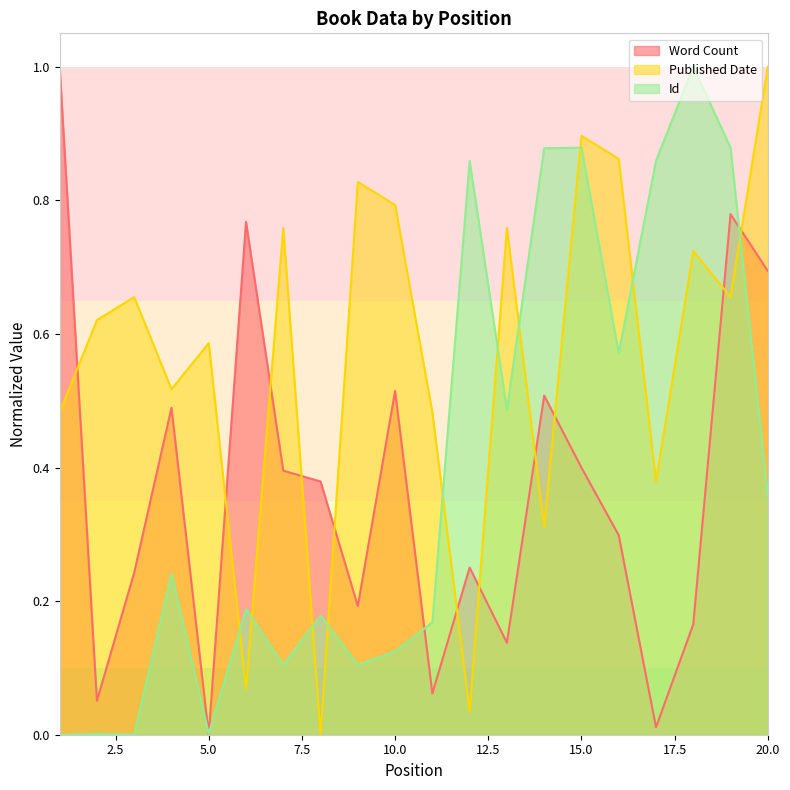

At which category does Word Count reach its first local peak?

4